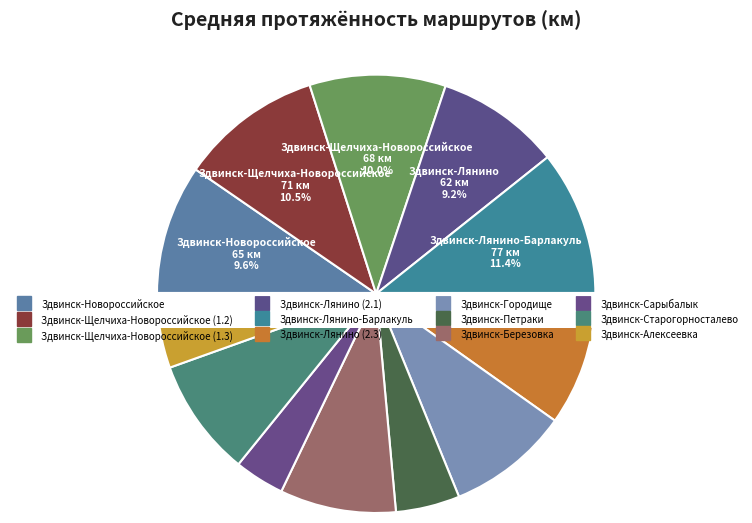

Count the number of slices in the pie.

12